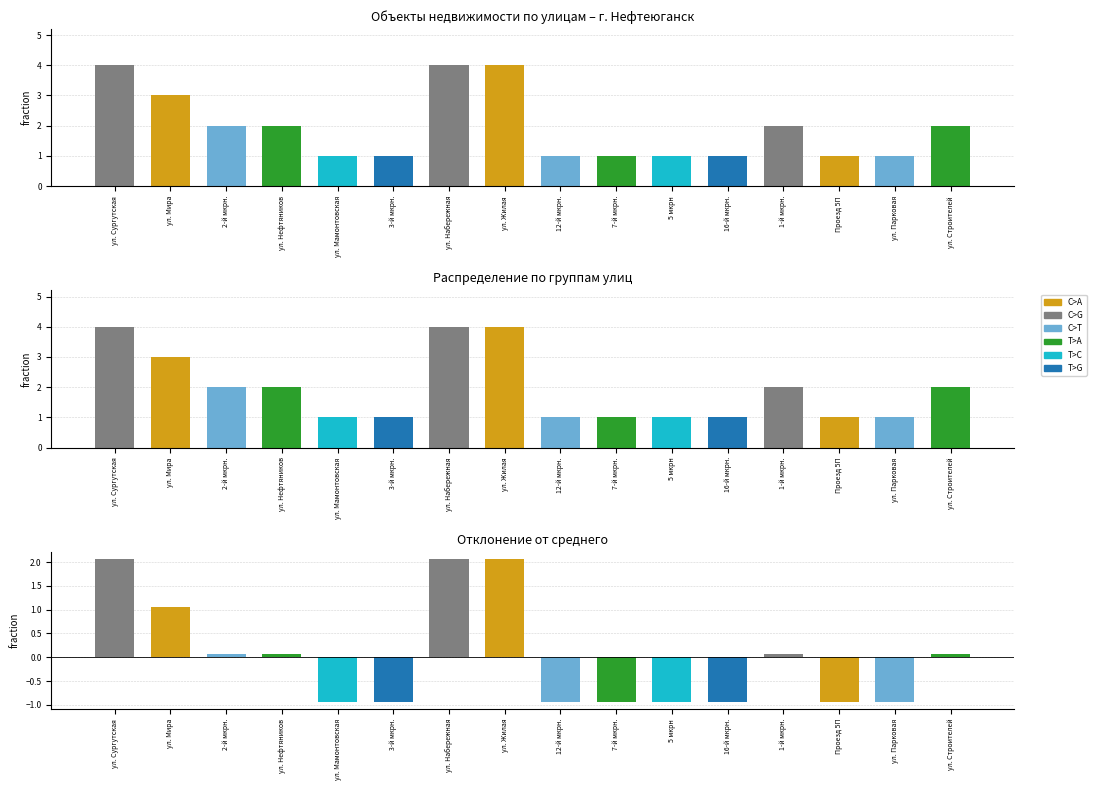

Where does the data first go above 2?

ул. Сургутская